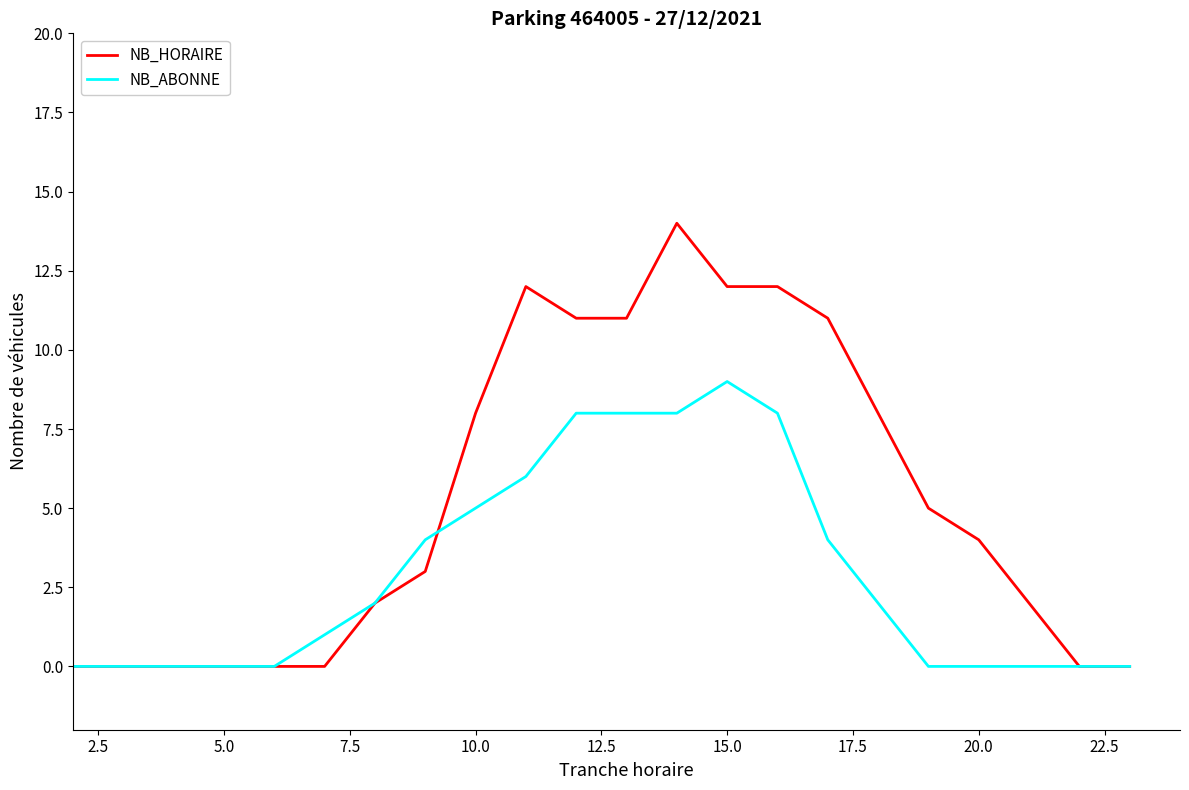

Count the NB_ABONNE values in the range 0 to 6.

17